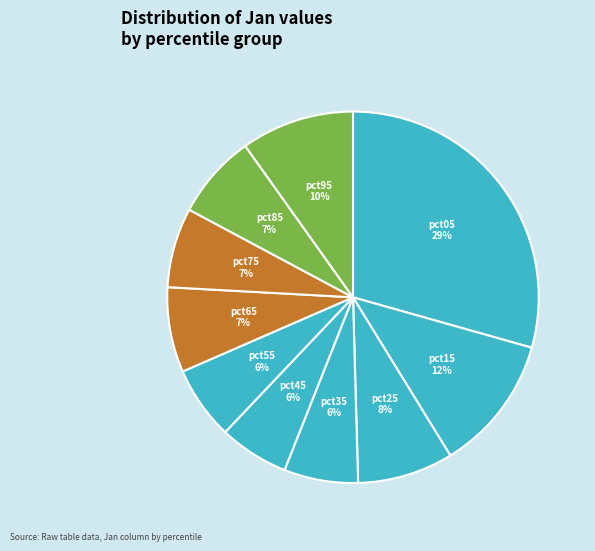

The pct65 slice represents 7% of the pie. True or false?

True